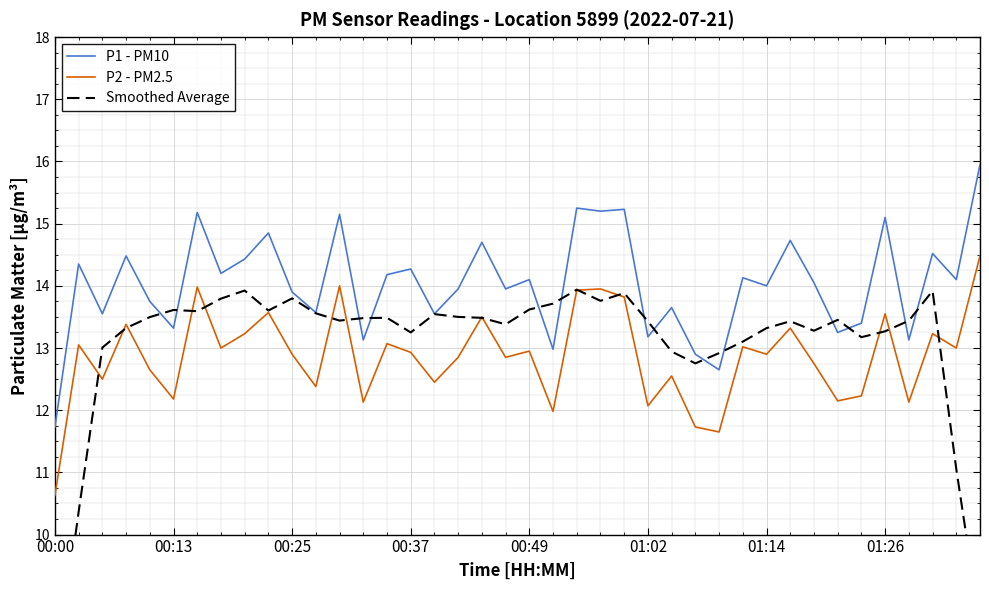

What is the total value across all series at 26?

39.1